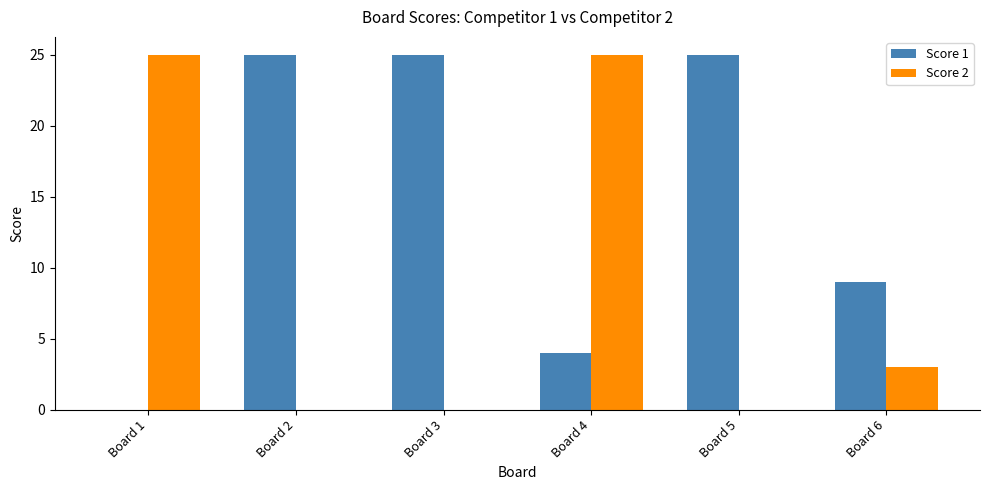

The Score 1 series shows 44 at Board 5. True or false?

False